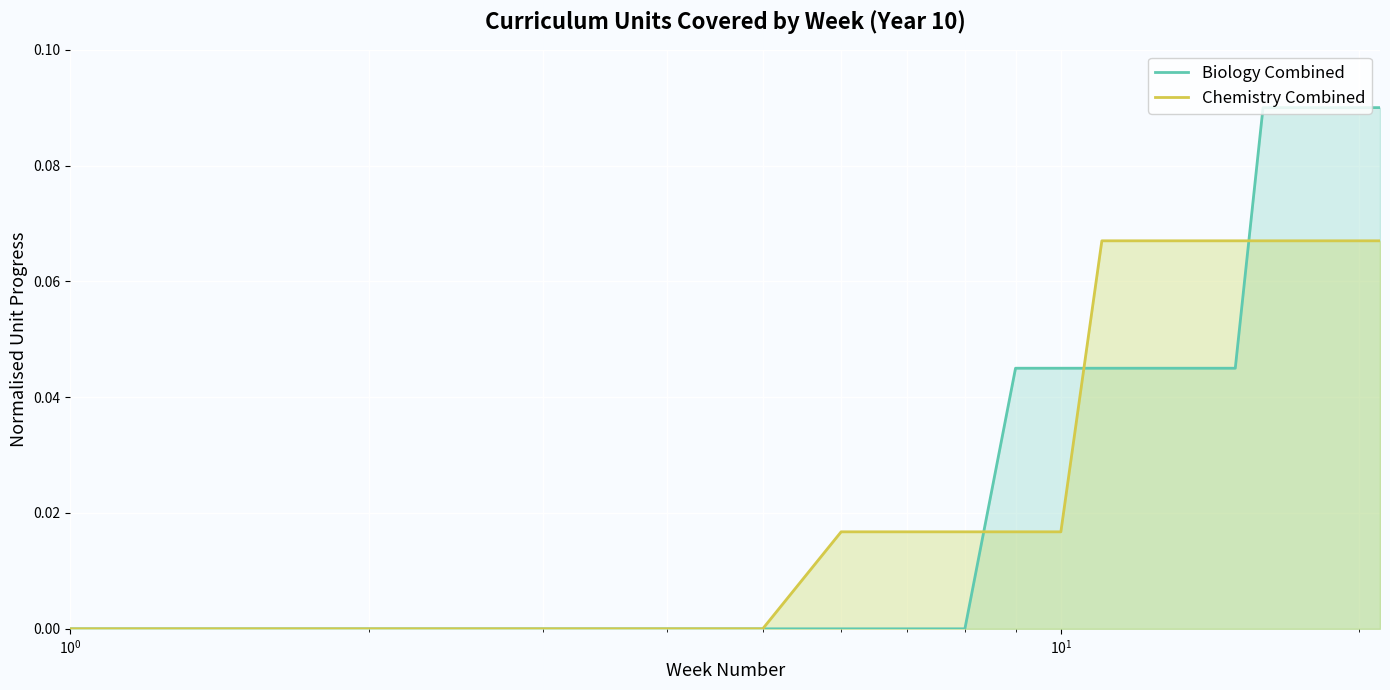

Which series changed the most between 12 and 20?

Biology Combined